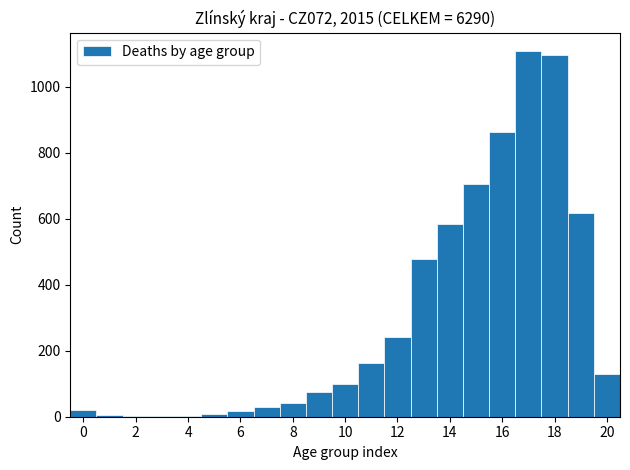

Reading left to right, list every bar in this chart as the range it spans on the x-axis followed by its height. Neither the bar edges nor the heights are printed on the chart, so give them approximately, as read against the axes.

-0.5 to 0.5: 20
0.5 to 1.5: under 20
1.5 to 2.5: under 20
2.5 to 3.5: under 20
3.5 to 4.5: under 20
4.5 to 5.5: under 20
5.5 to 6.5: under 20
6.5 to 7.5: 20
7.5 to 8.5: 40
8.5 to 9.5: 80
9.5 to 10.5: 100
10.5 to 11.5: 160
11.5 to 12.5: 240
12.5 to 13.5: 480
13.5 to 14.5: 580
14.5 to 15.5: 700
15.5 to 16.5: 860
16.5 to 17.5: 1100
17.5 to 18.5: 1100
18.5 to 19.5: 620
19.5 to 20.5: 120